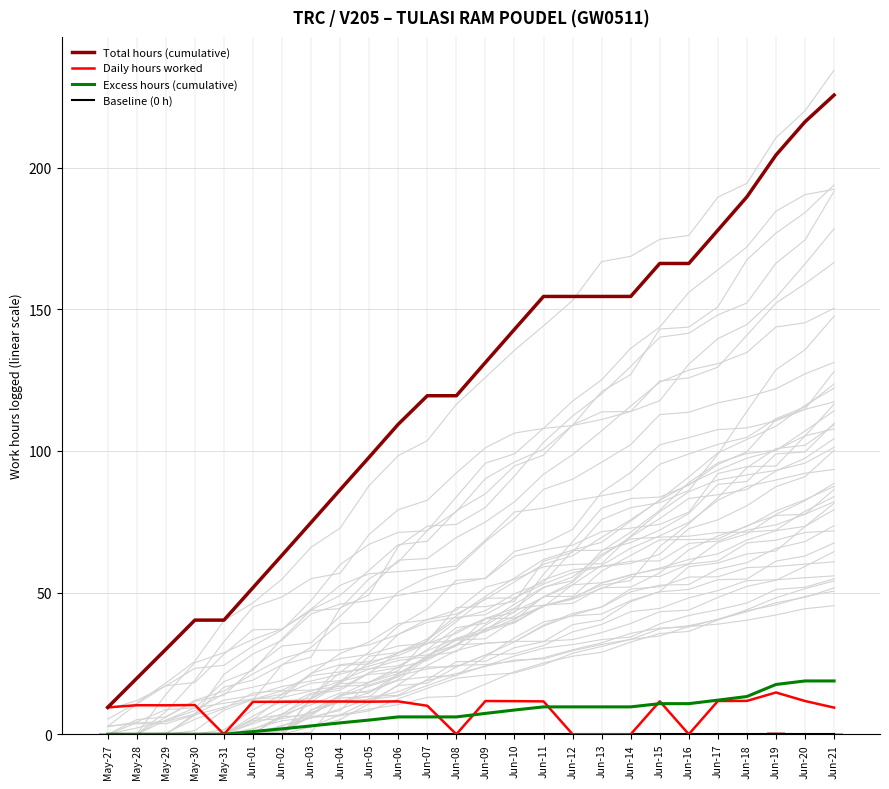

Read the Baseline (0 h) value at Jun-06.

0.1